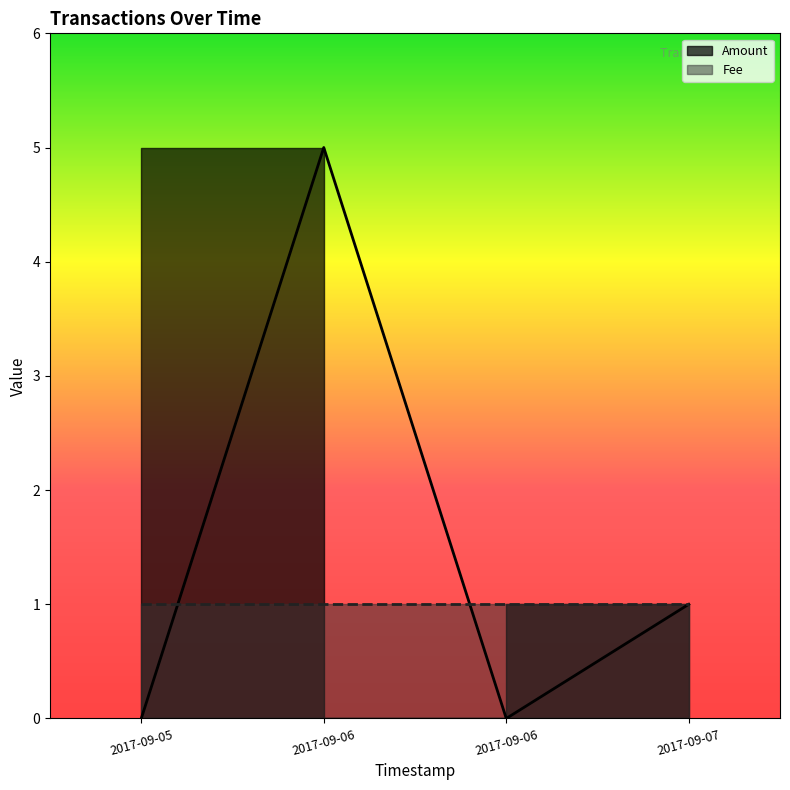

Reading right to left, extract all data points from this chart.

1	0	5	0